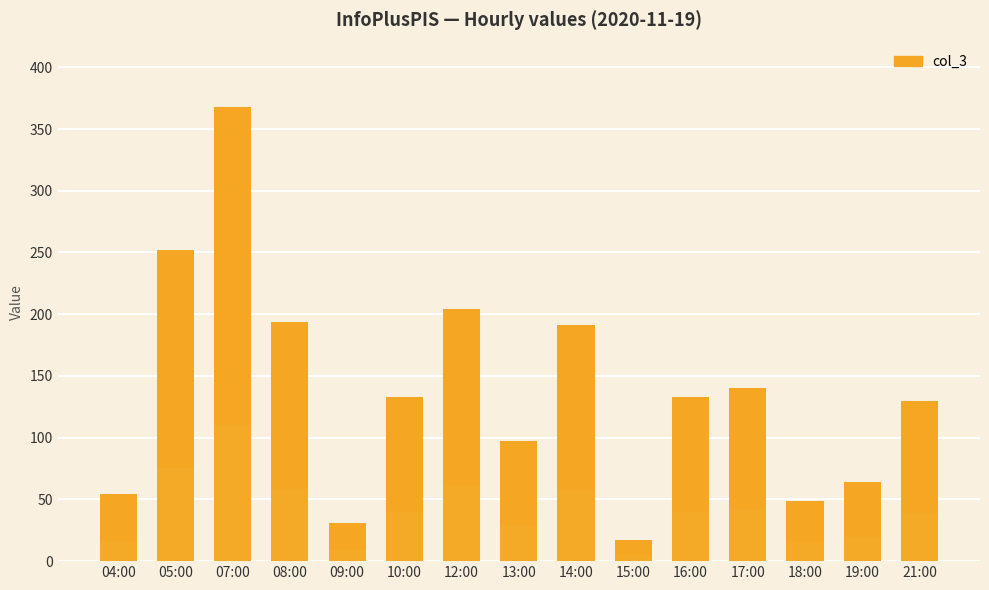

What is the label of the 9th bar from the right?

12:00